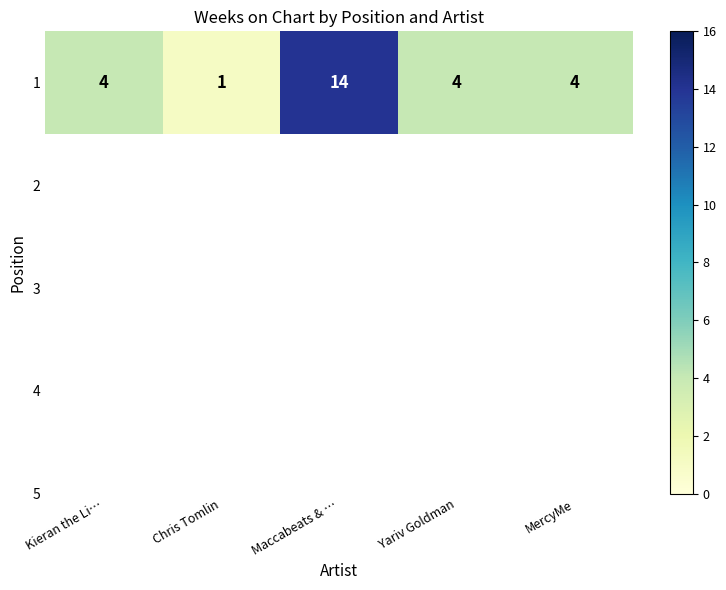

Reading right to left, transcribe all the data shown in this chart.

4	4	14	1	4